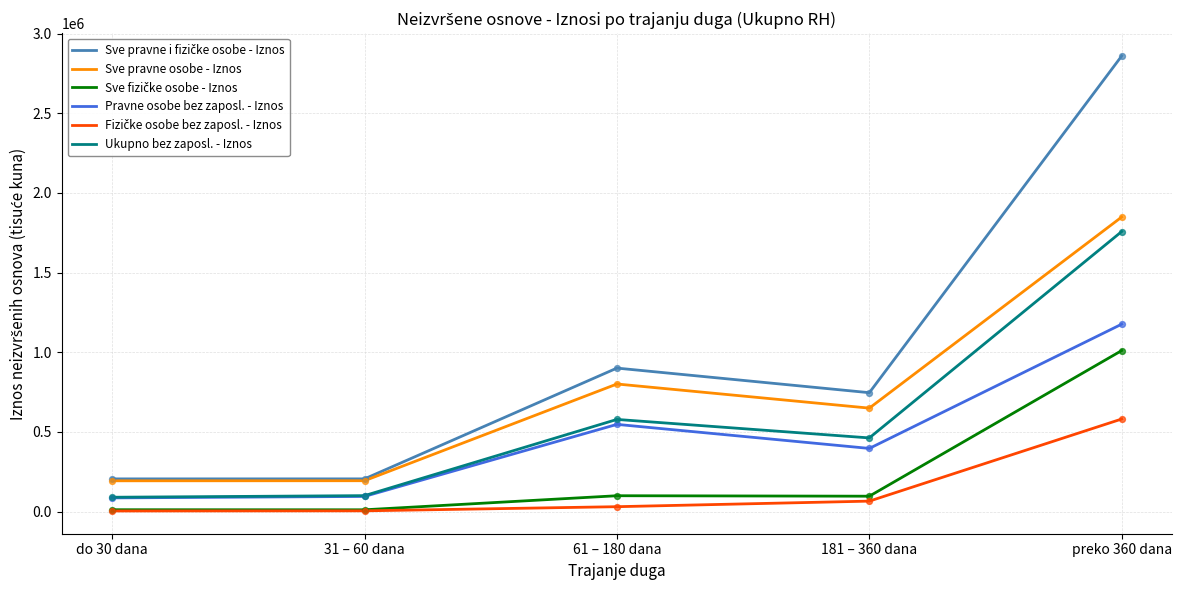

What is the total value across all series at preko 360 dana?

9235129.7